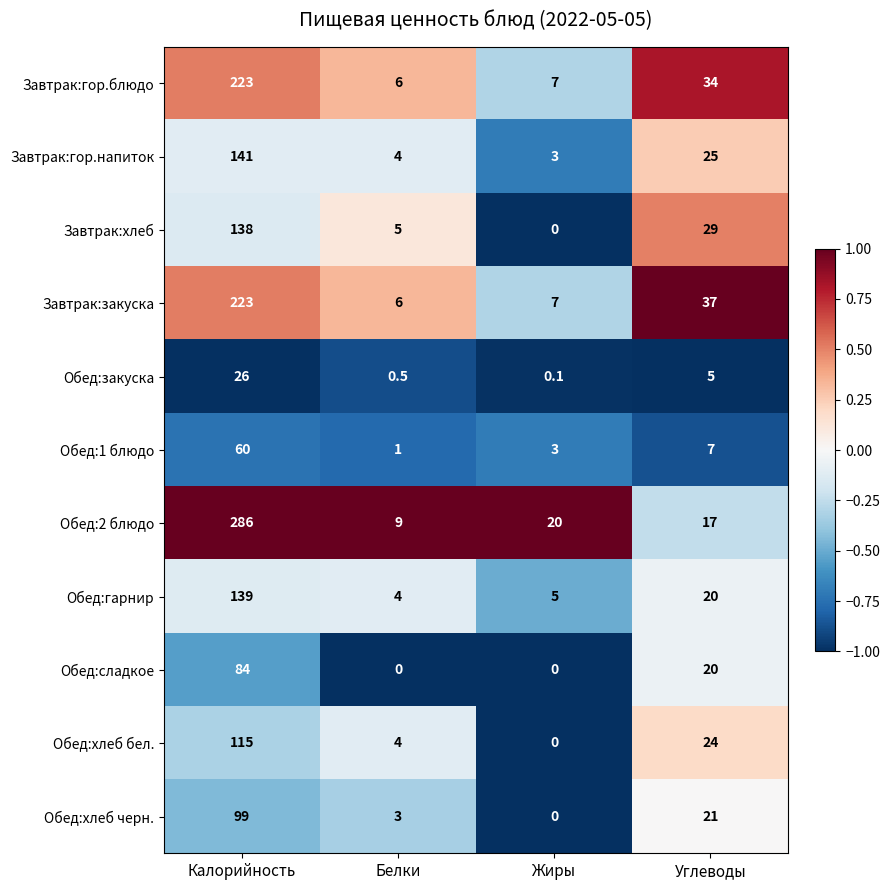

Rank the categories by Обед:закуска value from highest to lowest.

Калорийность, Углеводы, Белки, Жиры